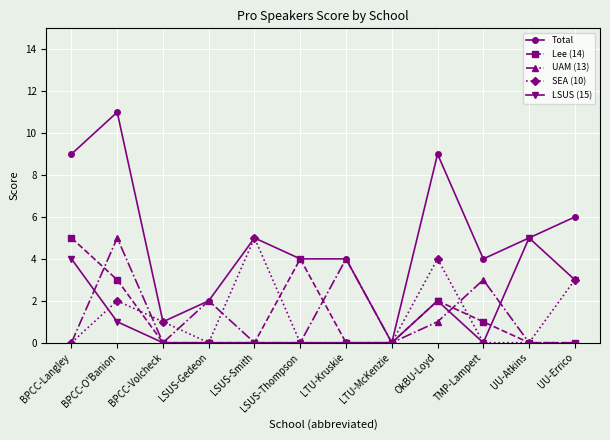

Reading left to right, transcribe all the data shown in this chart.

Total: BPCC-Langley=9	BPCC-O'Banion=11	BPCC-Volcheck=1	LSUS-Gedeon=2	LSUS-Smith=5	LSUS-Thompson=4	LTU-Kruskie=4	LTU-McKenzie=0	OkBU-Loyd=9	TMP-Lampert=4	UU-Atkins=5	UU-Errico=6
Lee (14): BPCC-Langley=5	BPCC-O'Banion=3	BPCC-Volcheck=0	LSUS-Gedeon=0	LSUS-Smith=0	LSUS-Thompson=4	LTU-Kruskie=0	LTU-McKenzie=0	OkBU-Loyd=2	TMP-Lampert=1	UU-Atkins=0	UU-Errico=0
UAM (13): BPCC-Langley=0	BPCC-O'Banion=5	BPCC-Volcheck=0	LSUS-Gedeon=2	LSUS-Smith=0	LSUS-Thompson=0	LTU-Kruskie=4	LTU-McKenzie=0	OkBU-Loyd=1	TMP-Lampert=3	UU-Atkins=0	UU-Errico=0
SEA (10): BPCC-Langley=0	BPCC-O'Banion=2	BPCC-Volcheck=1	LSUS-Gedeon=0	LSUS-Smith=5	LSUS-Thompson=0	LTU-Kruskie=0	LTU-McKenzie=0	OkBU-Loyd=4	TMP-Lampert=0	UU-Atkins=0	UU-Errico=3
LSUS (15): BPCC-Langley=4	BPCC-O'Banion=1	BPCC-Volcheck=0	LSUS-Gedeon=0	LSUS-Smith=0	LSUS-Thompson=0	LTU-Kruskie=0	LTU-McKenzie=0	OkBU-Loyd=2	TMP-Lampert=0	UU-Atkins=5	UU-Errico=3